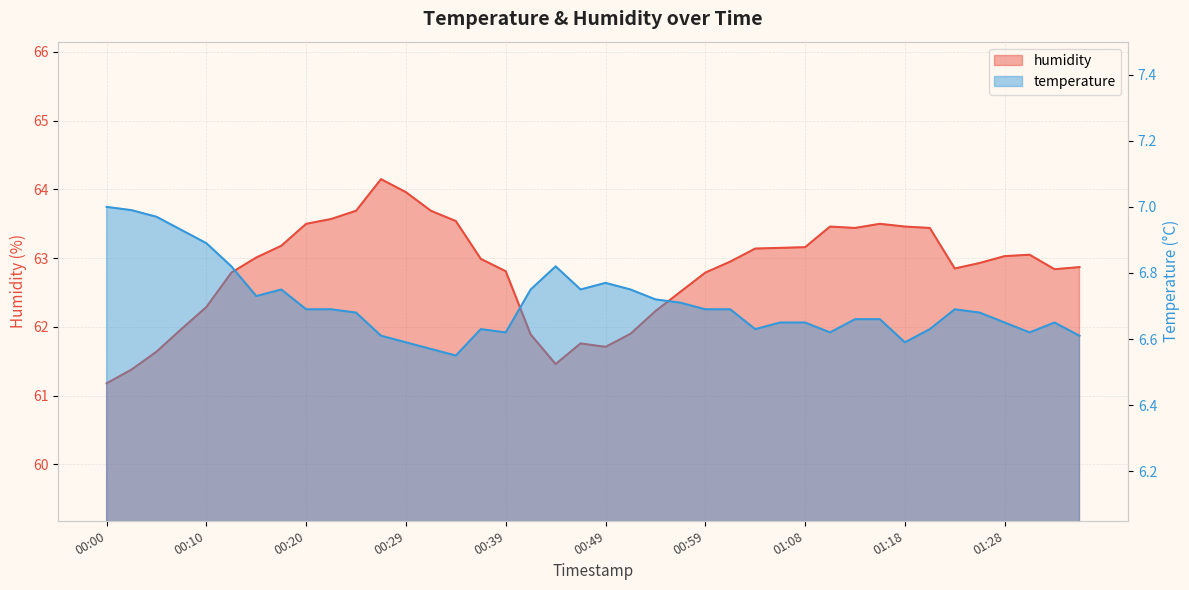

How many distinct data groups are displayed?

2